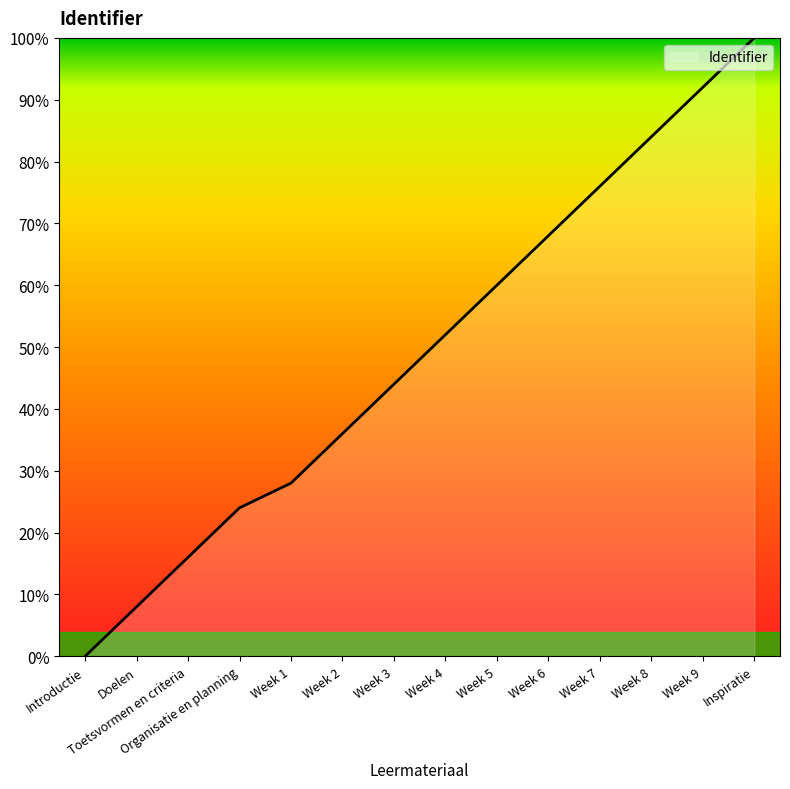

Does the chart display data point markers on the line(s)?

No